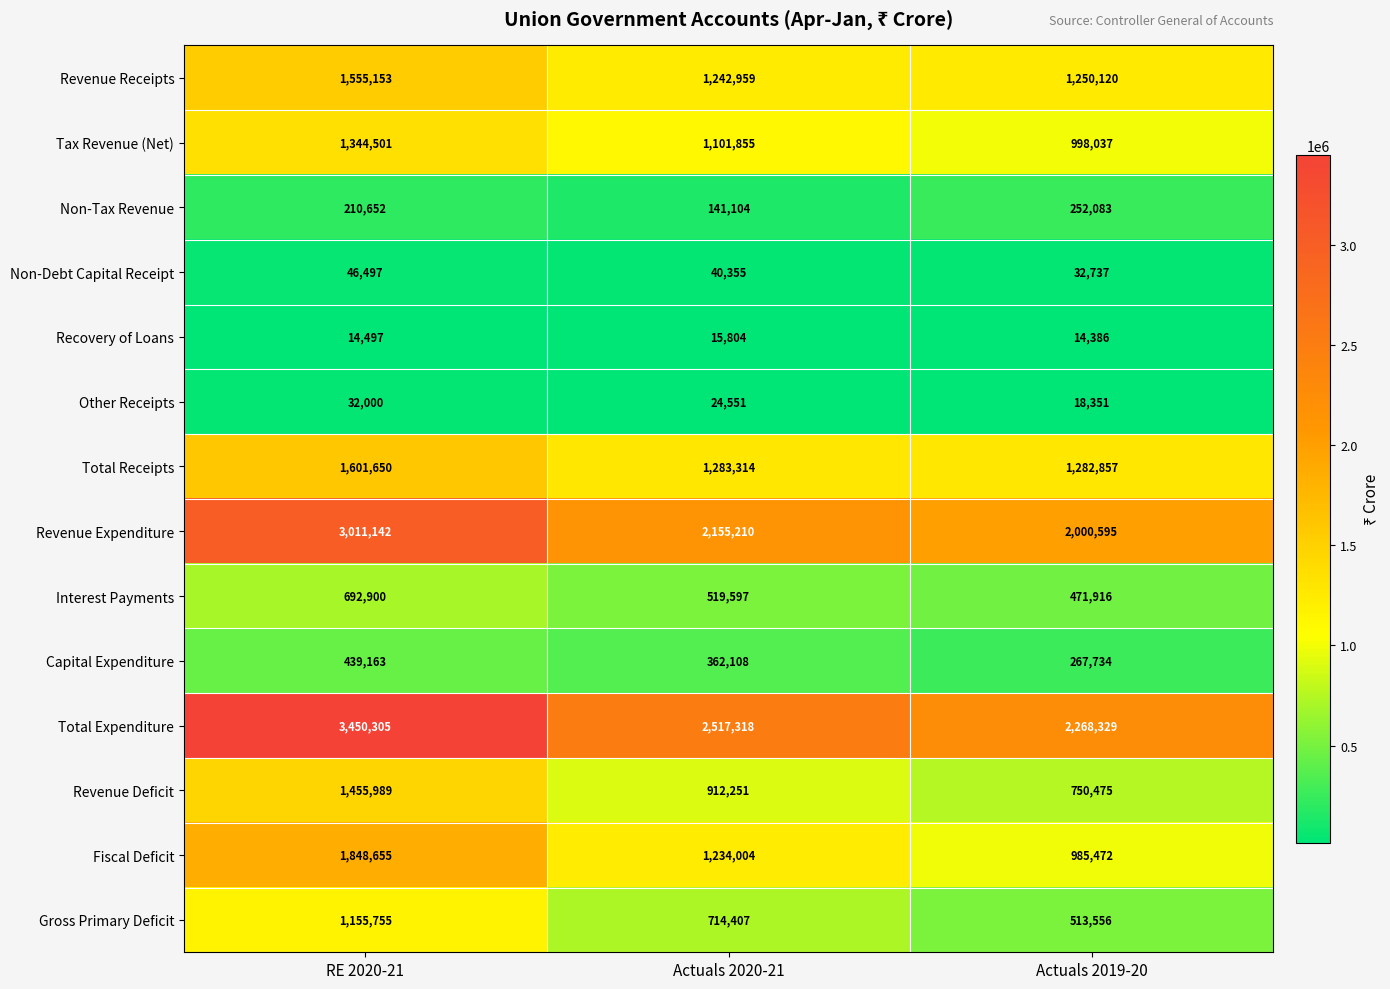

Where does the Interest Payments series first go above 519597?

RE 2020-21